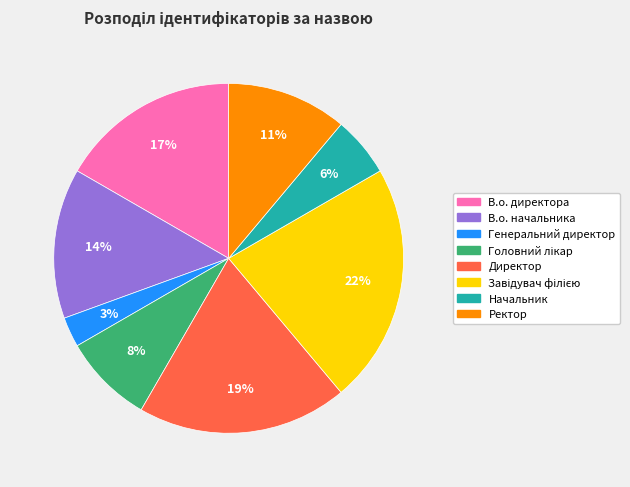

What percentage is the Ректор slice, to the nearest percent?

11%